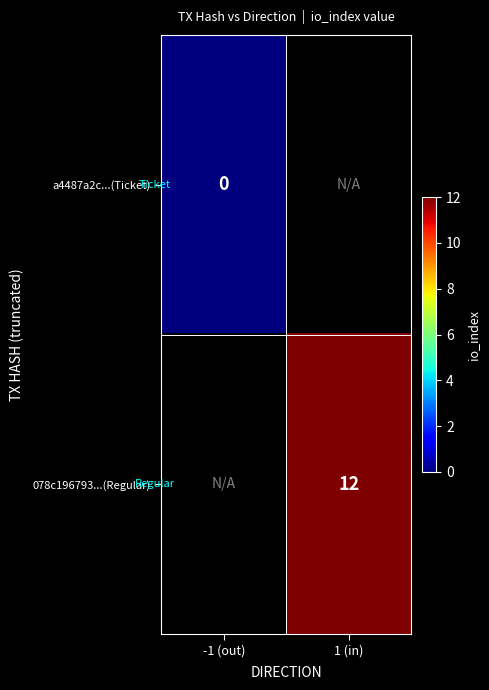

How many series are shown in this chart?

2